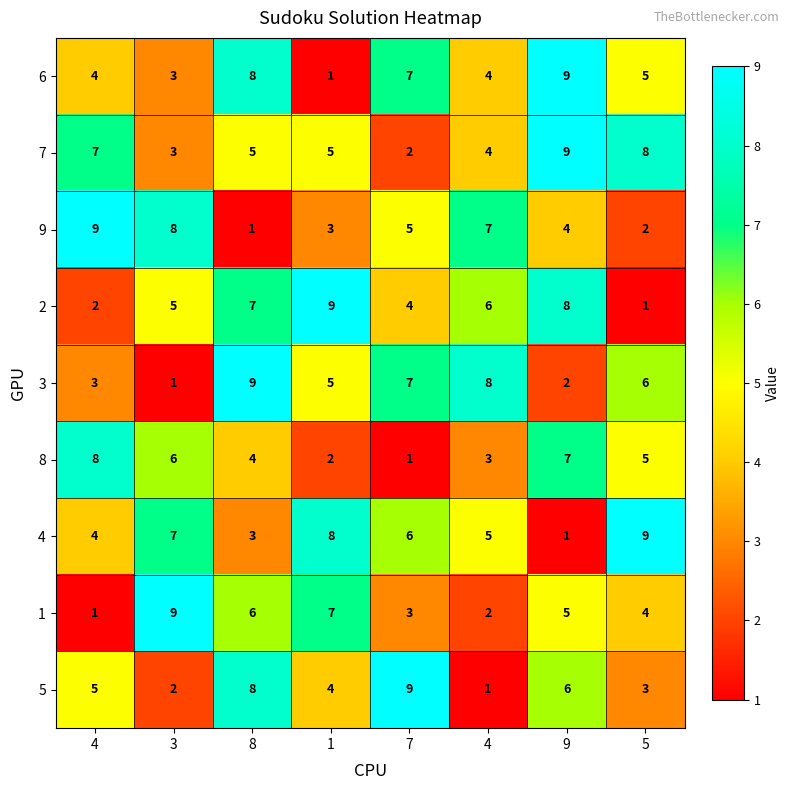

Which series has the largest range (max minus min)?

6